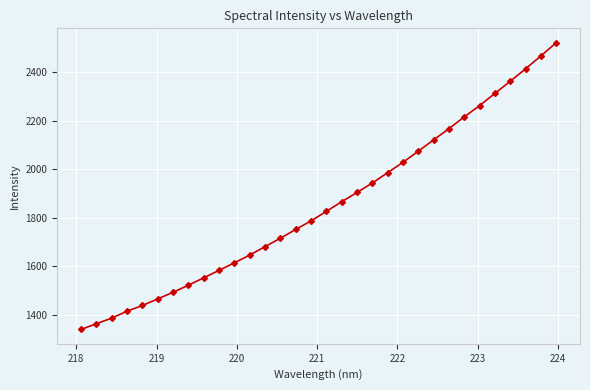

What is the difference between the second highest and second lowest values?

1104.1